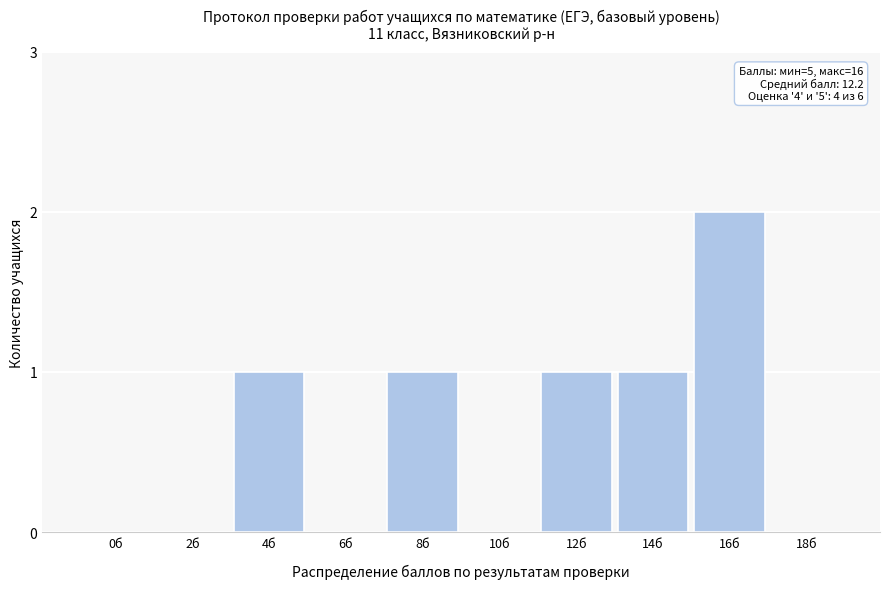

Reading right to left, list all the values displayed in this chart.

18б=0	16б=2	14б=1	12б=1	10б=0	8б=1	6б=0	4б=1	2б=0	0б=0